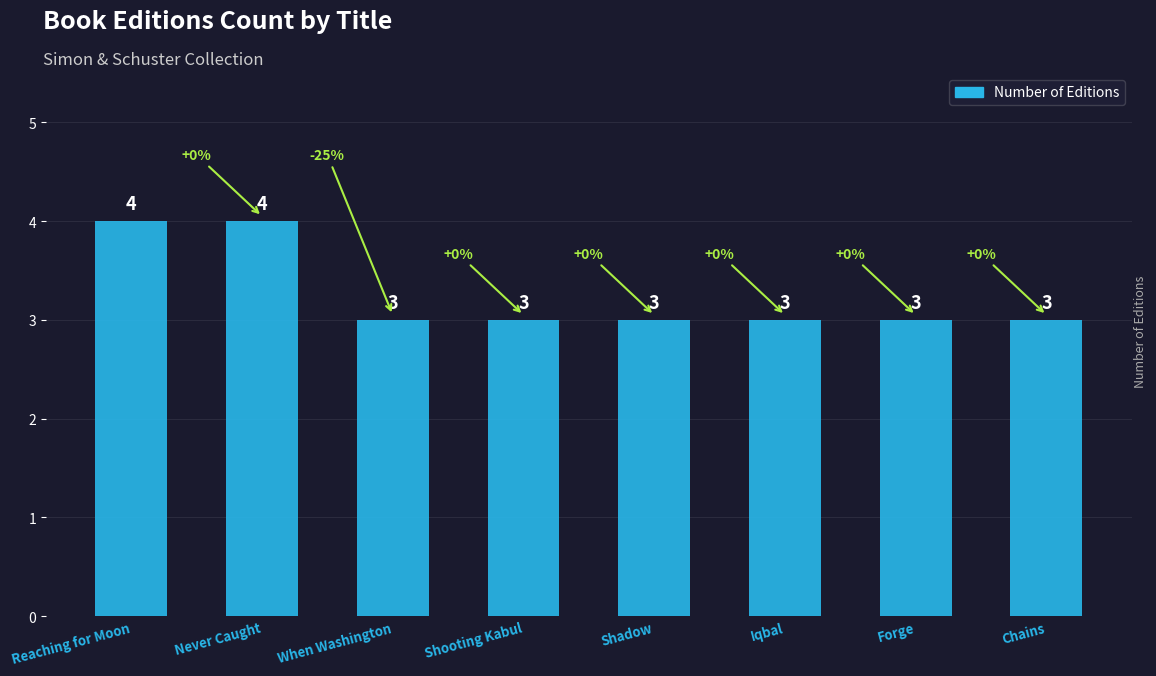

True or false: the data shows 5 at Shooting Kabul.

False